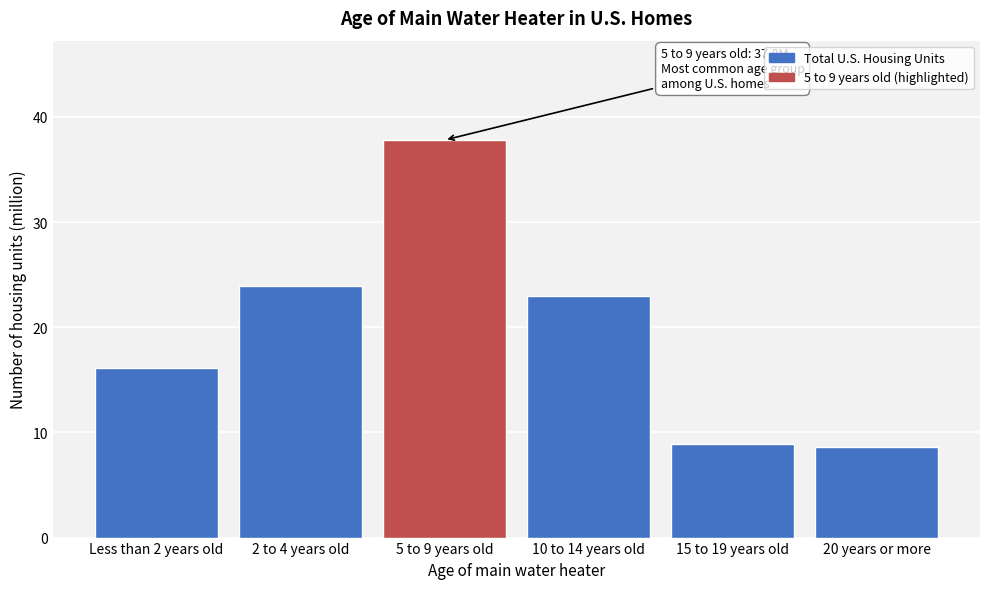

Reading left to right, list all the values displayed in this chart.

Less than 2 years old=16.1	2 to 4 years old=23.9	5 to 9 years old=37.8	10 to 14 years old=23.0	15 to 19 years old=8.9	20 years or more=8.6